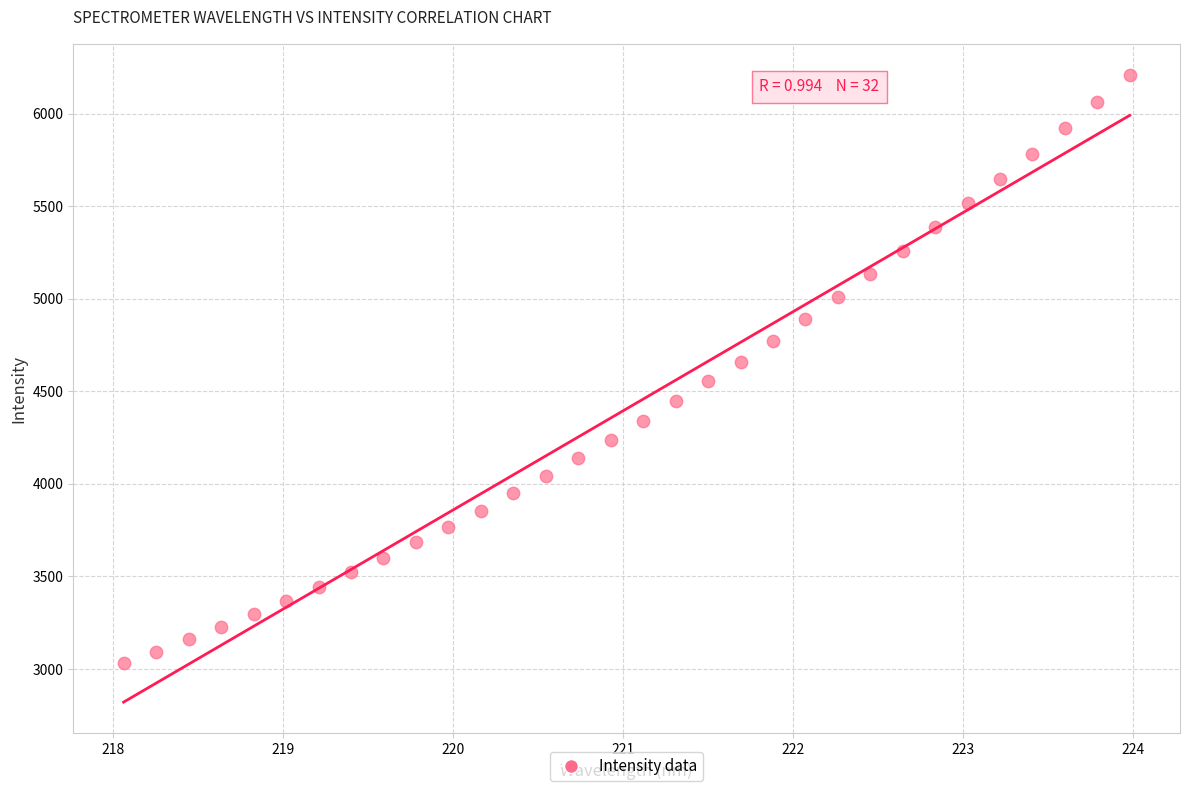

What is the range of X values (max minus min)?

5.9